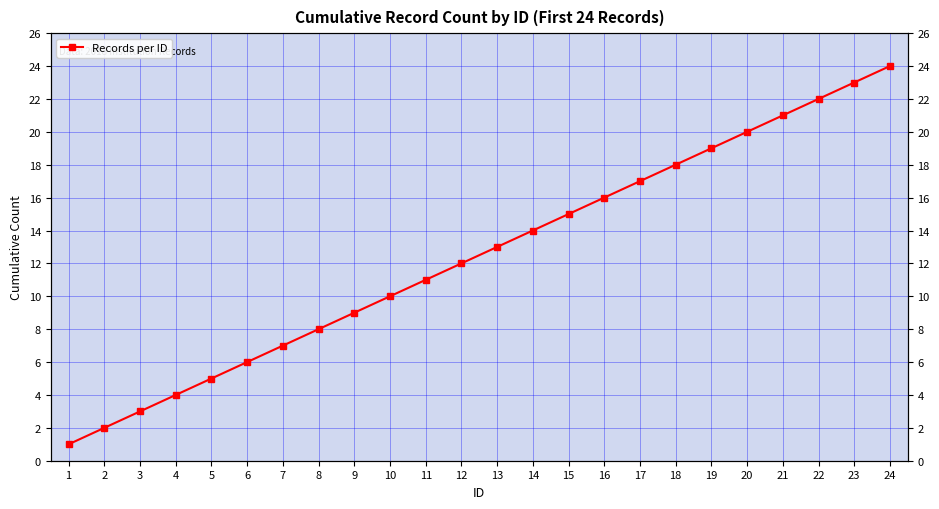

What is the difference between the second highest and minimum values?

22